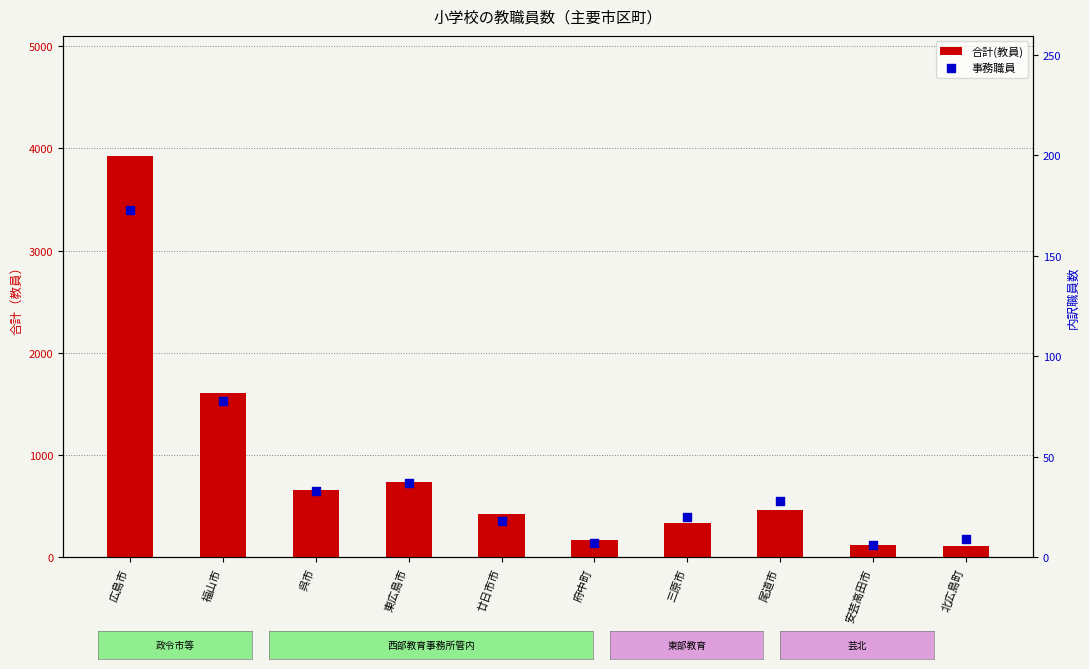

At how many categories does at least one series exceed 2236?

1